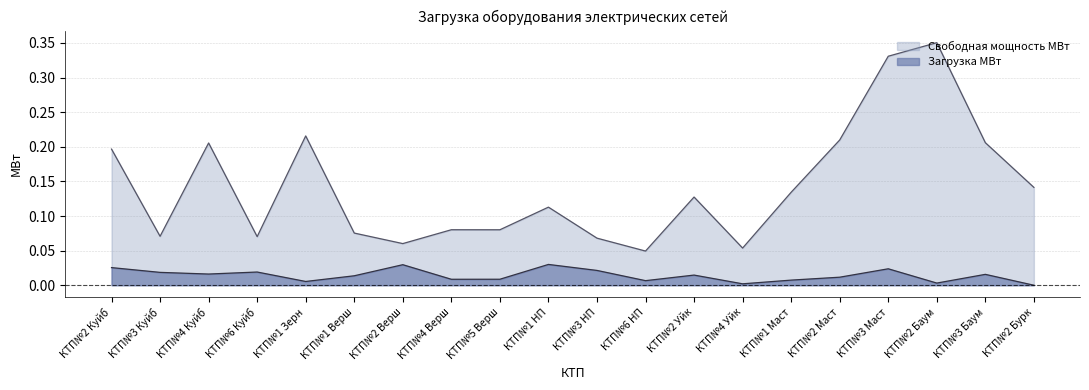

Which series has the largest range (max minus min)?

Свободная мощность МВт